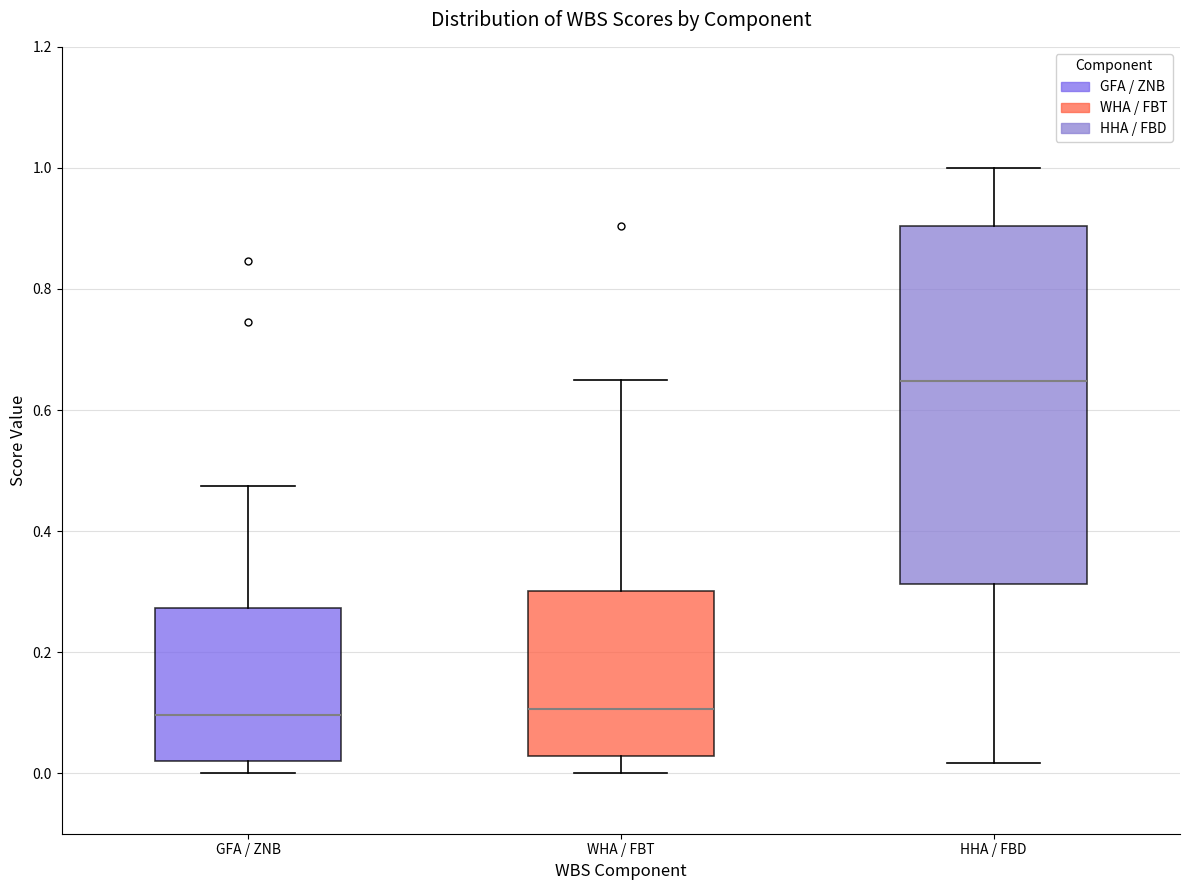

Comparing the boxes themselves (not the whiskers), which one is the tallest?

HHA / FBD